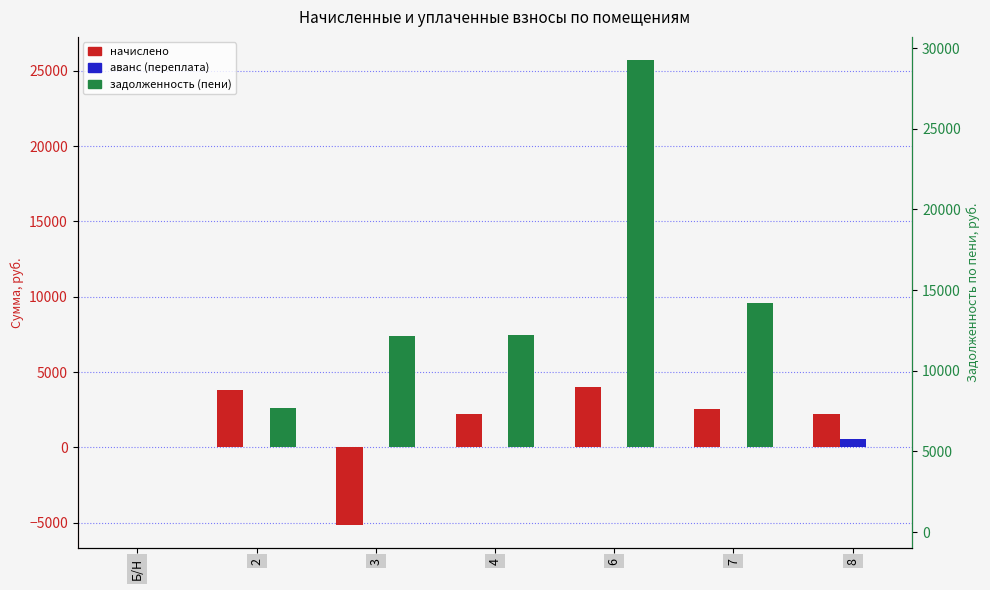

Between 7 and 6, which is larger?

6